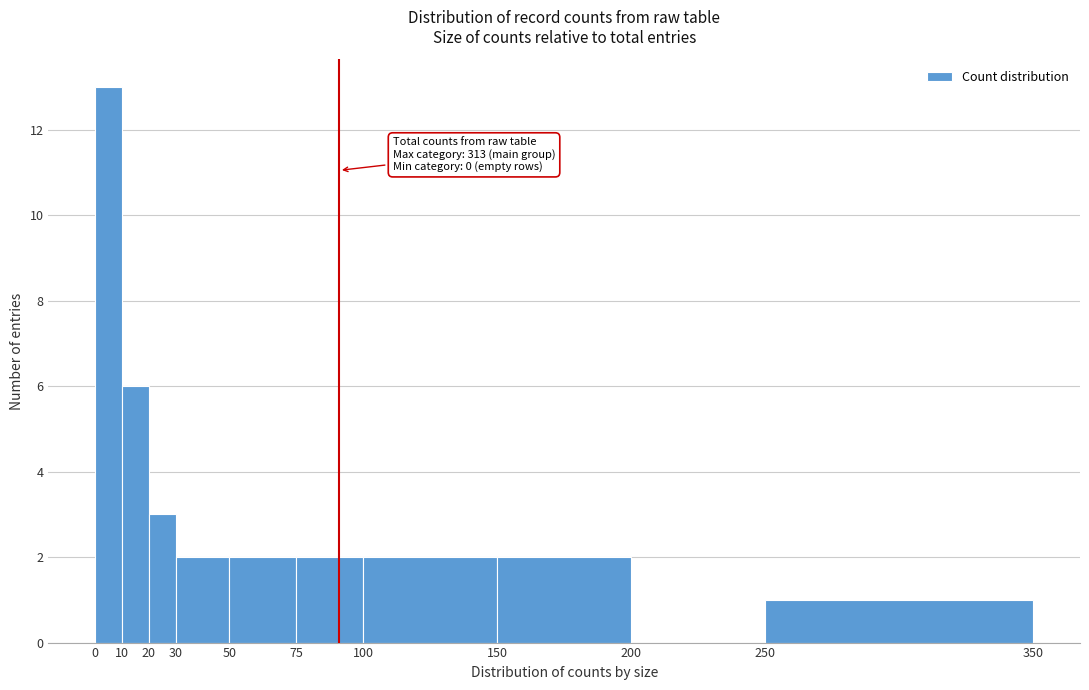

Over which range of the x-axis is the bar tallest?

0 to 10